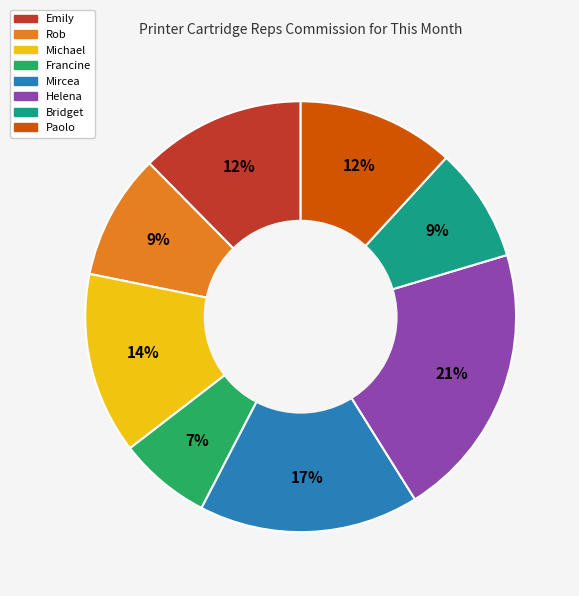

Is the sum of Emily and Mircea greater than half?

No